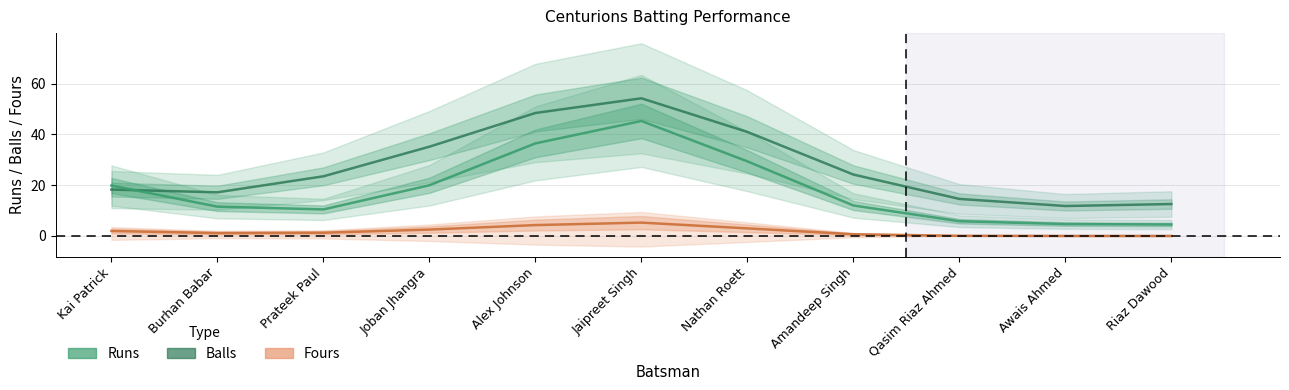

Which series changed the most between Joban Jhangra and Qasim Riaz Ahmed?

Balls